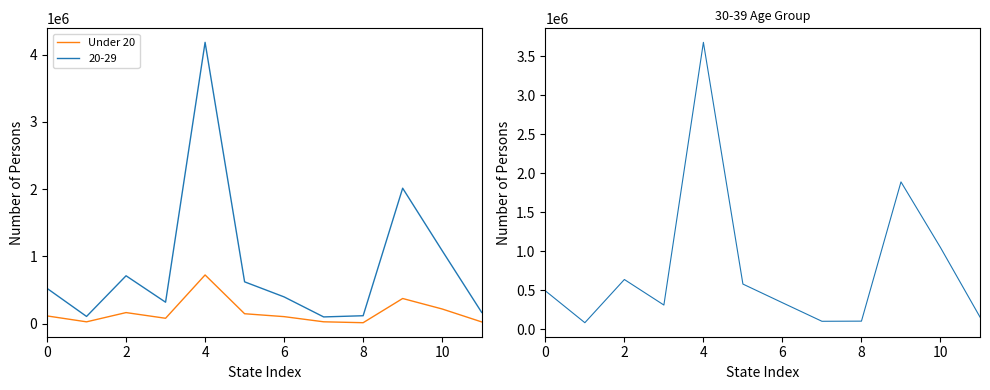

The value at 10 is 50137. True or false?

False